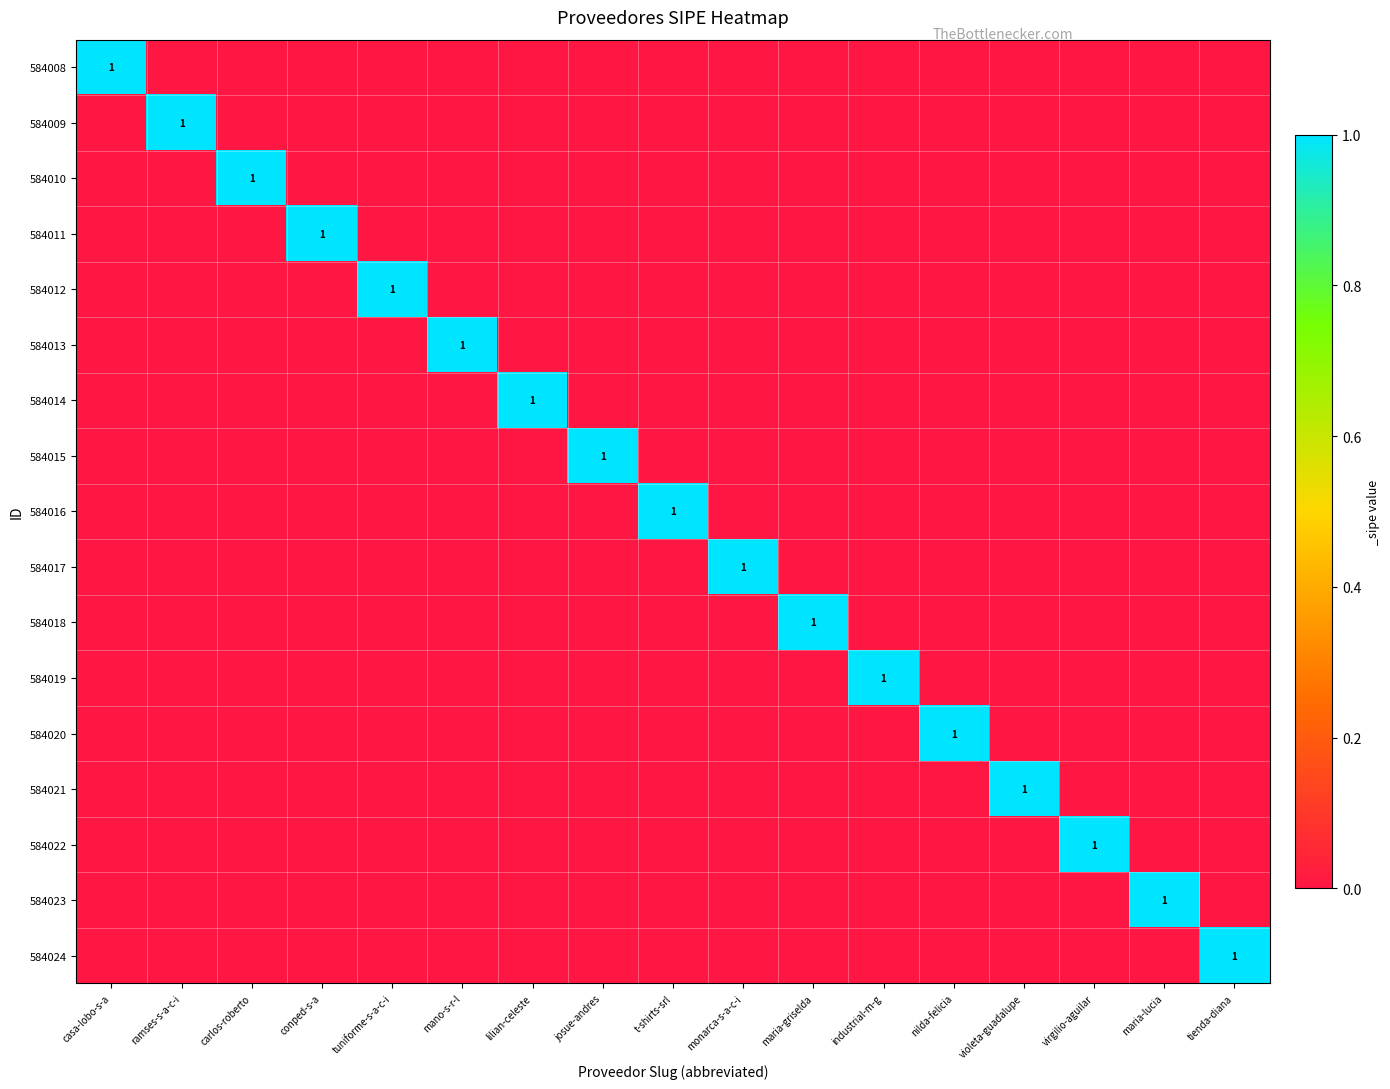

Which category has the lowest value across all series?

ramses-s-a-c-i